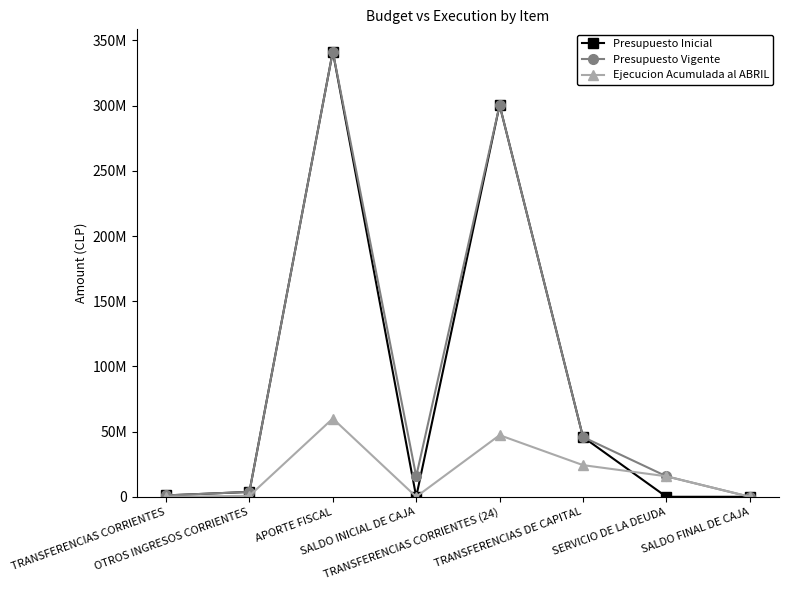

What are all the series names shown in the legend?

Presupuesto Inicial, Presupuesto Vigente, Ejecucion Acumulada al ABRIL